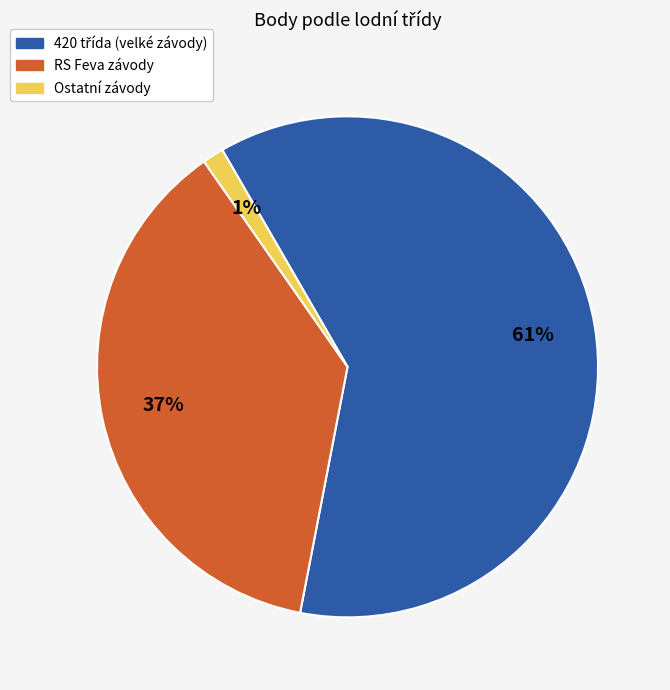

Is it true that Ostatní závody is 1% of the pie?

True